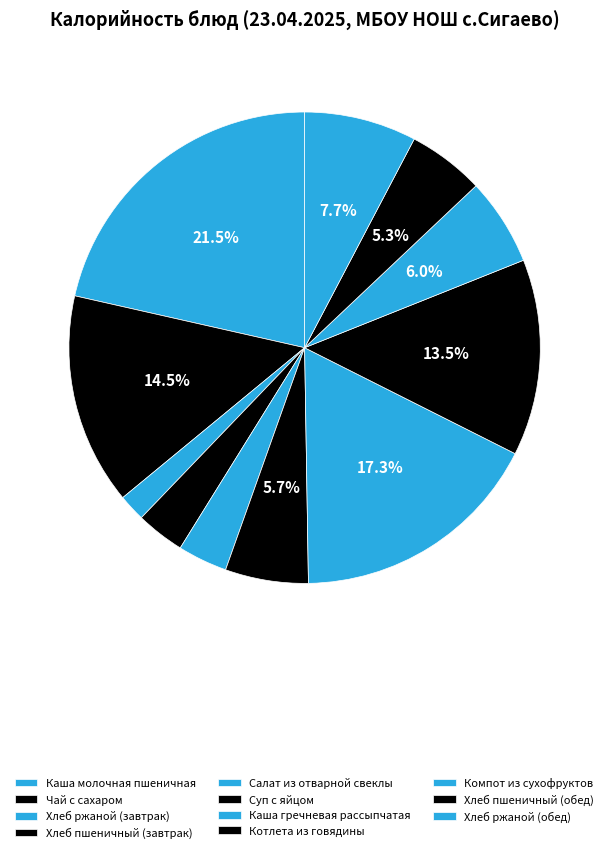

Does Хлеб ржаной (завтрак) represent more than half of the total?

No